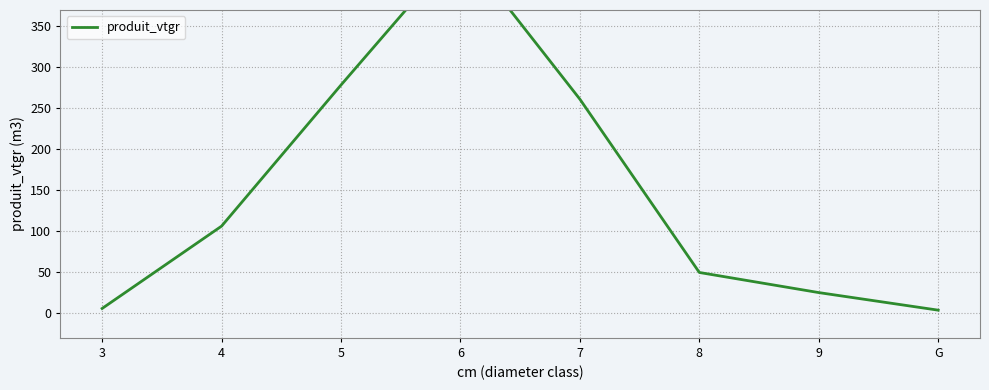

How many data points are less than 106?

4